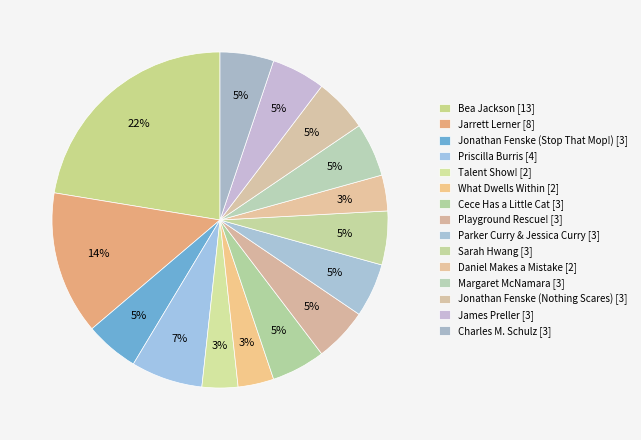

Is the sum of Daniel Makes a Mistake and Parker Curry & Jessica Curry greater than half?

No